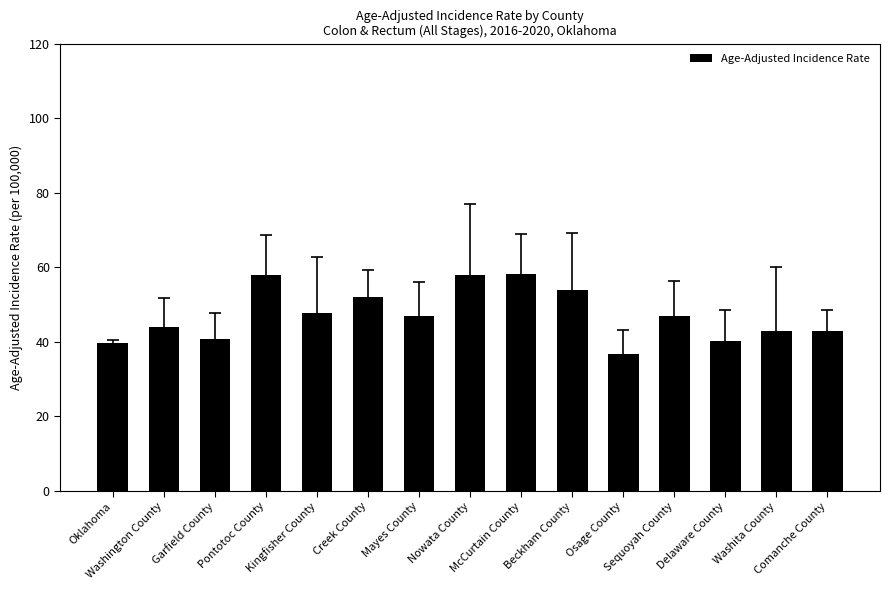

What is the value of the 11th bar from the left?

36.7